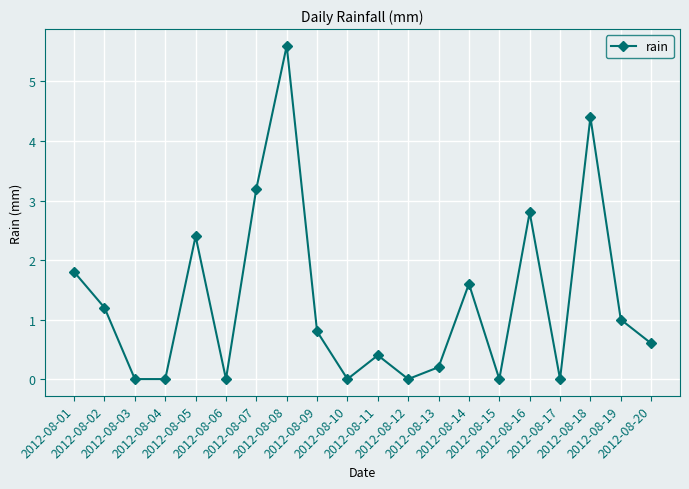

What is the maximum value shown in the chart?

5.6